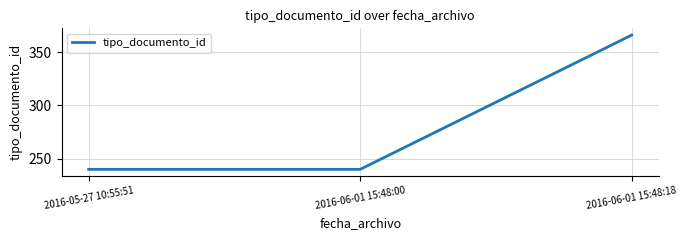

What is the difference between the maximum and minimum values?

126